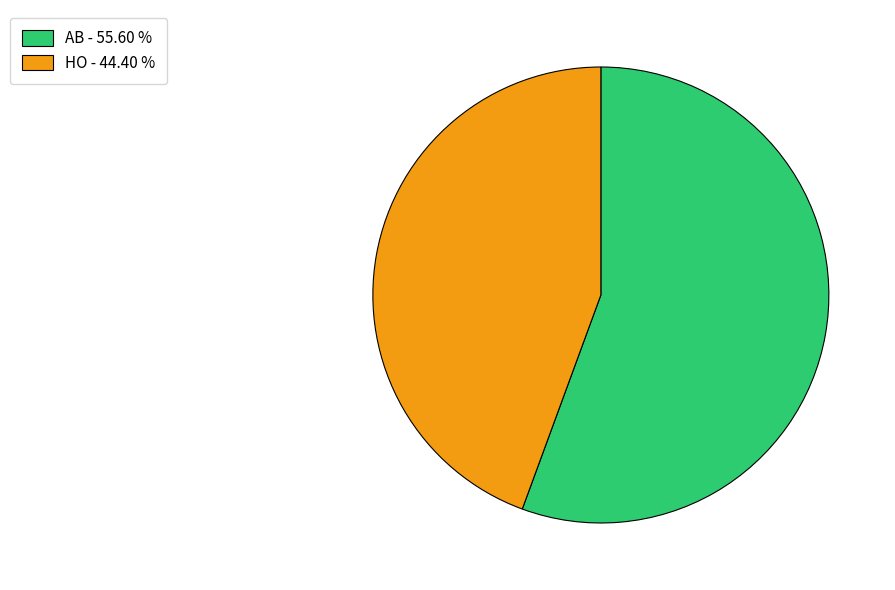

True or false: HO accounts for 58% of the total.

False